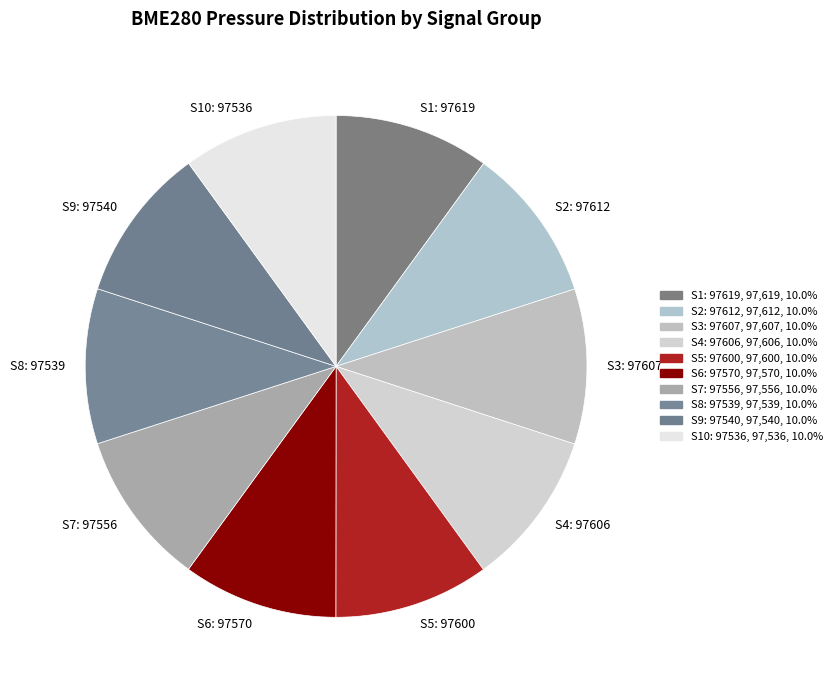

Does S3: 97607 represent more than half of the total?

No